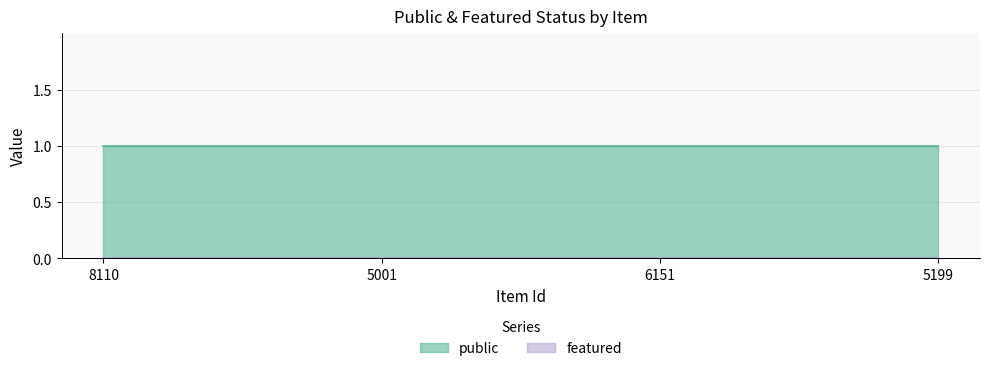

What is the label of the 3rd point from the left?

6151